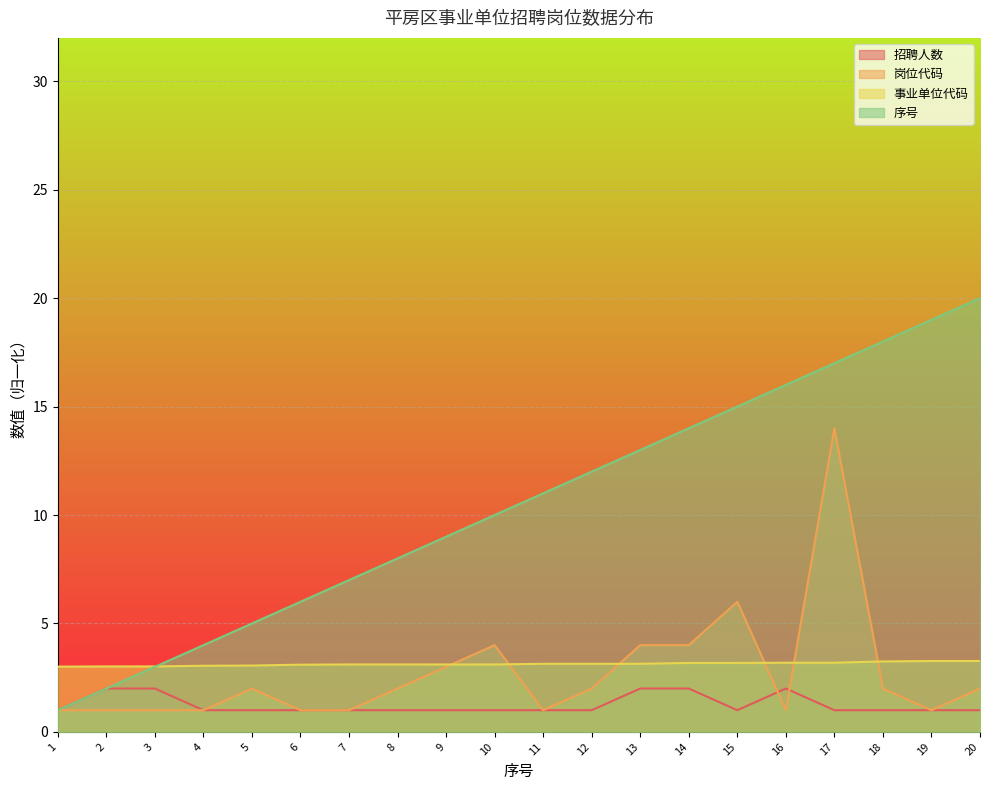

True or false: 序号 and 招聘人数 cross at least once.

False